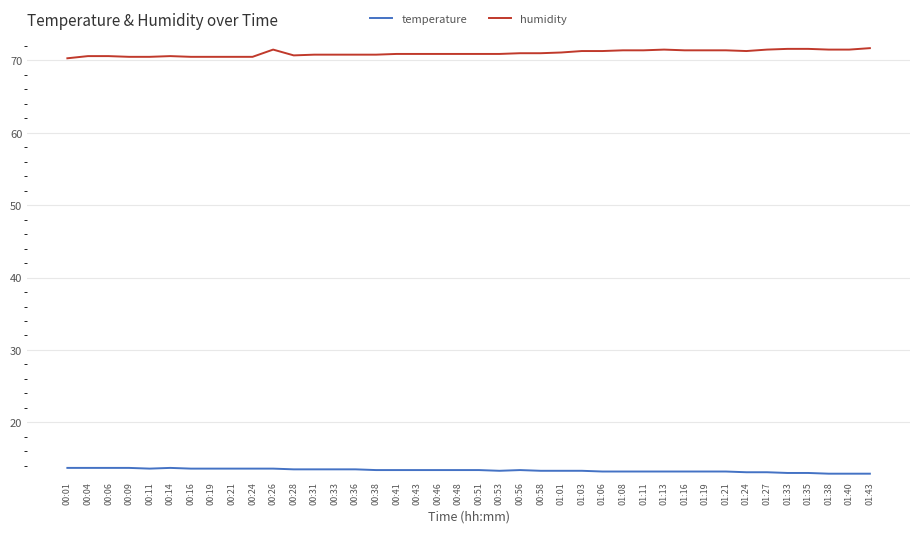

What is the total value across all series at 00:48?

84.3